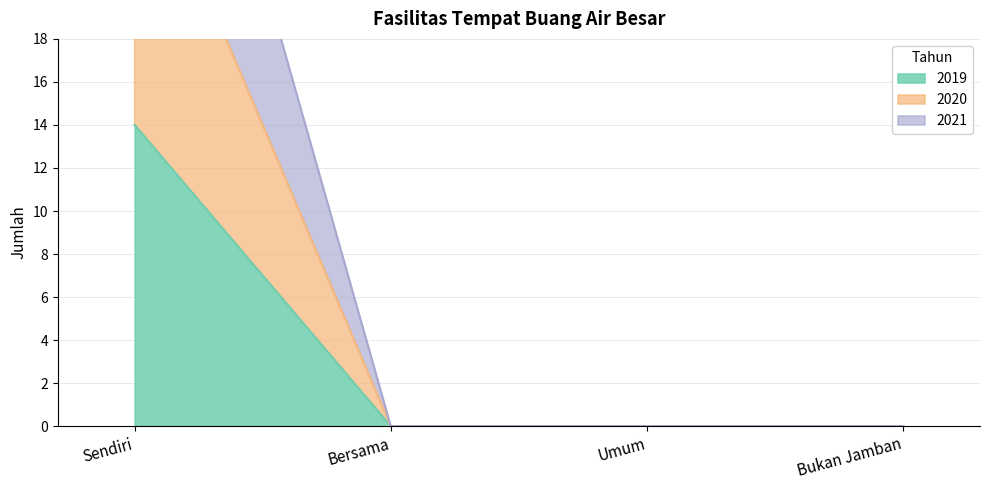

What is the sum of all 2020 values?

28